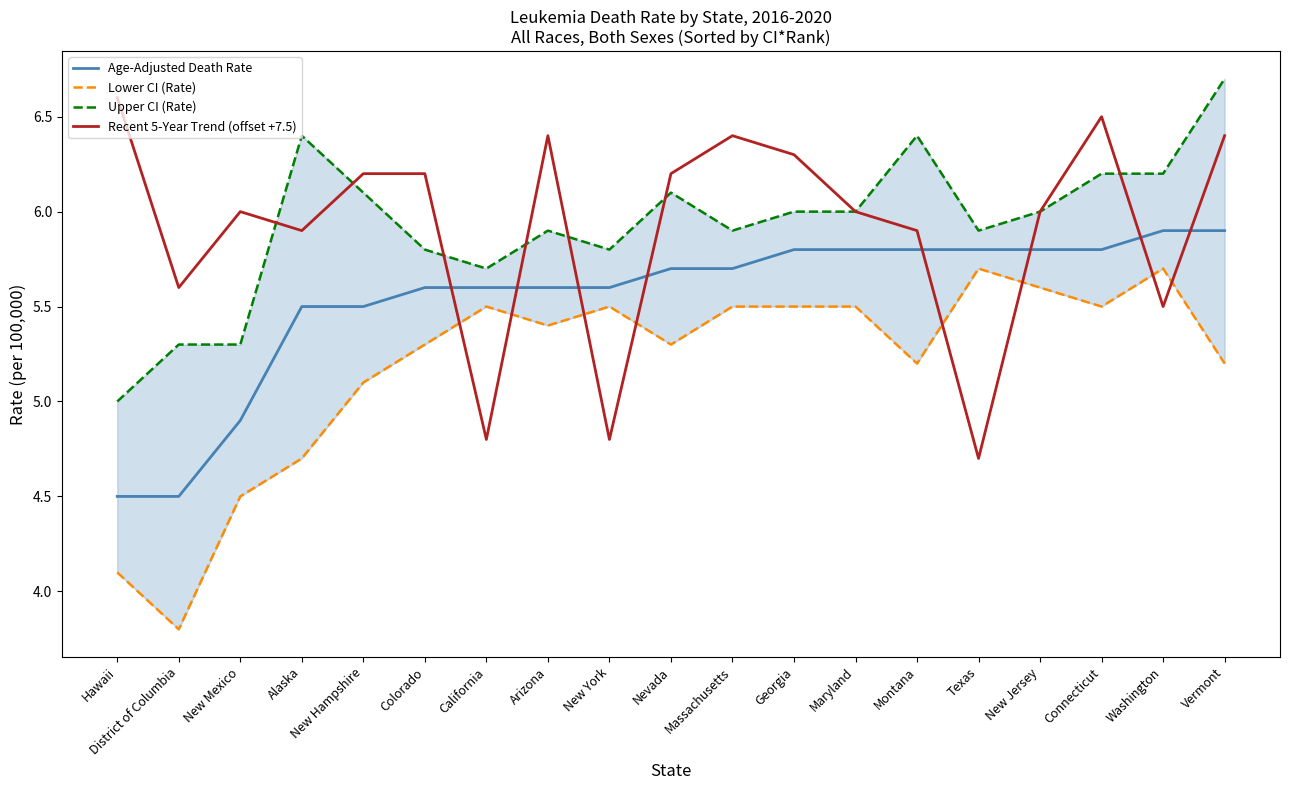

What is the sum of all Recent 5-Year Trend (offset +7.5) values?

112.4